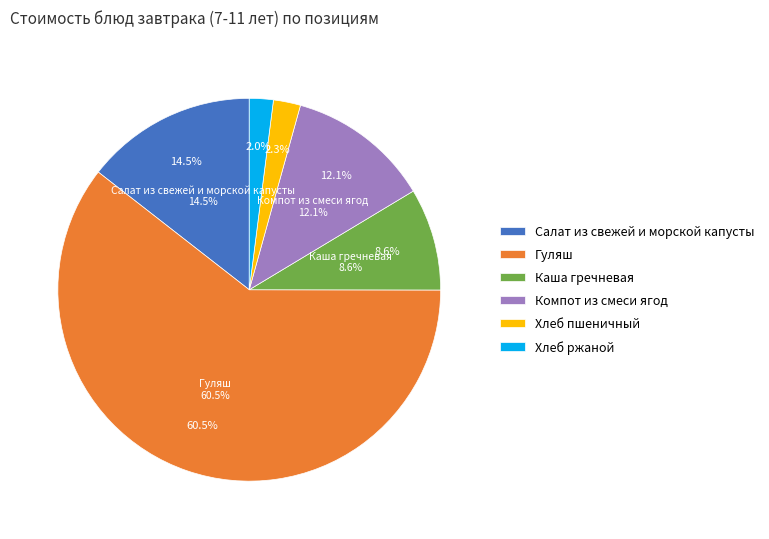

To the nearest percent, what percentage of the pie is Хлеб пшеничный?

2%